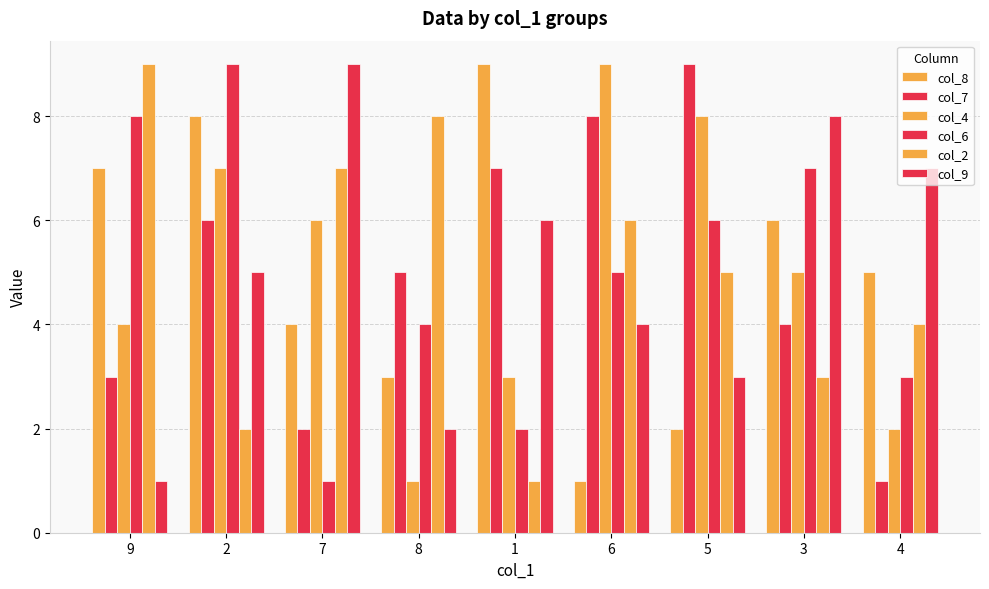

How many col_9 values are between 3 and 7?

5